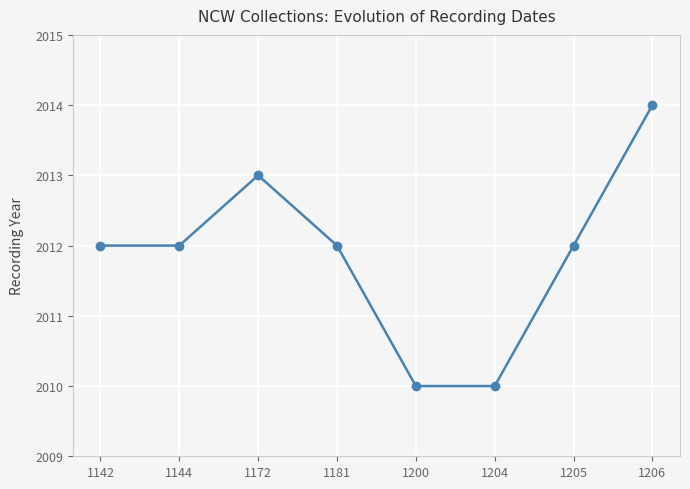

What is the change in value from 1204 to 1205?

+2